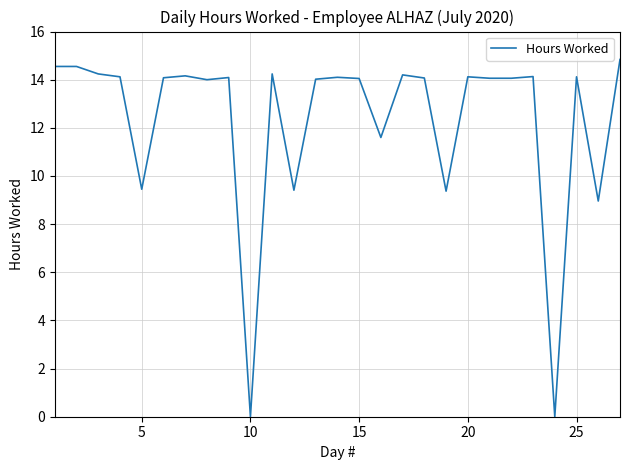

How many lines are shown in the chart?

1